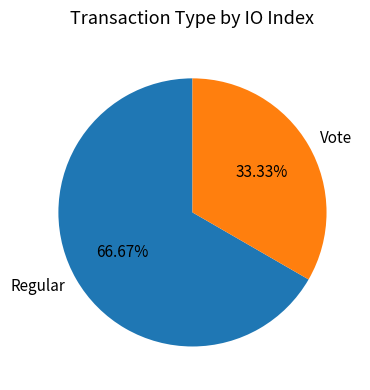

How much of the chart is everything except Regular?

33.3%